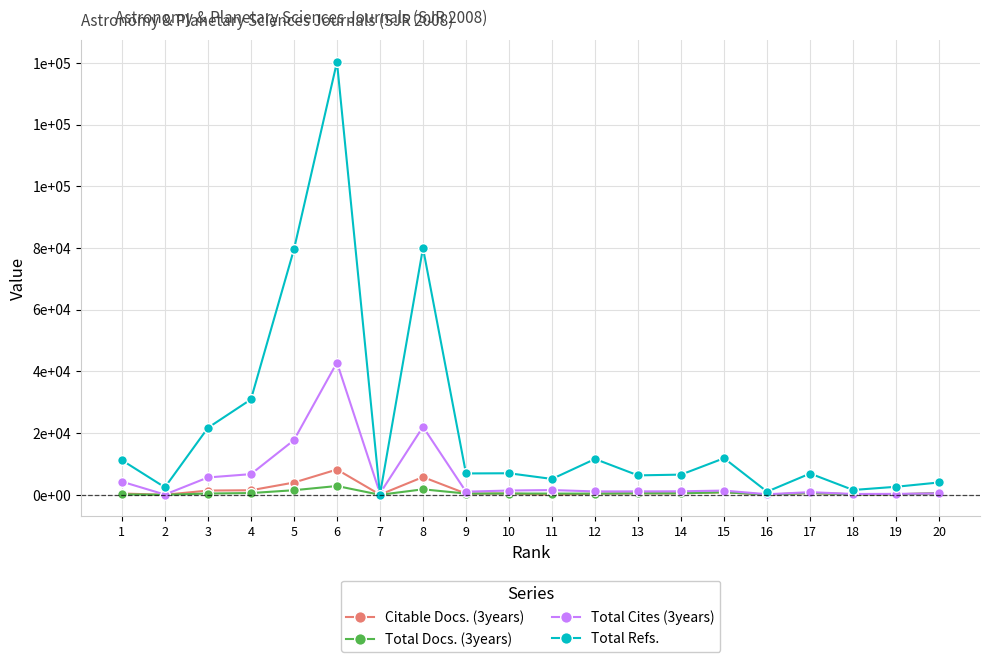

What is the total value across all series at 3?

29121